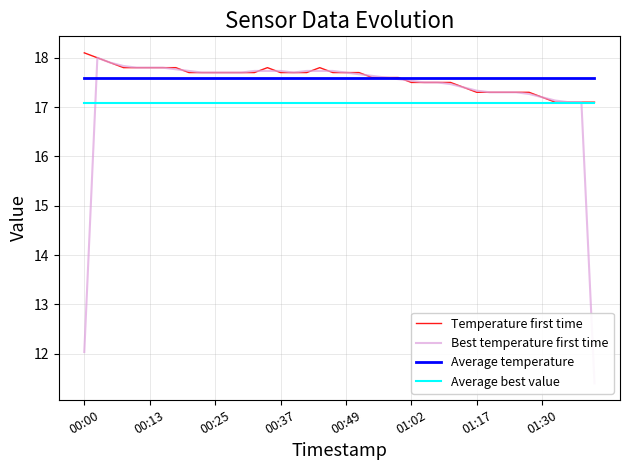

Between 29 and 38, which is larger?

29